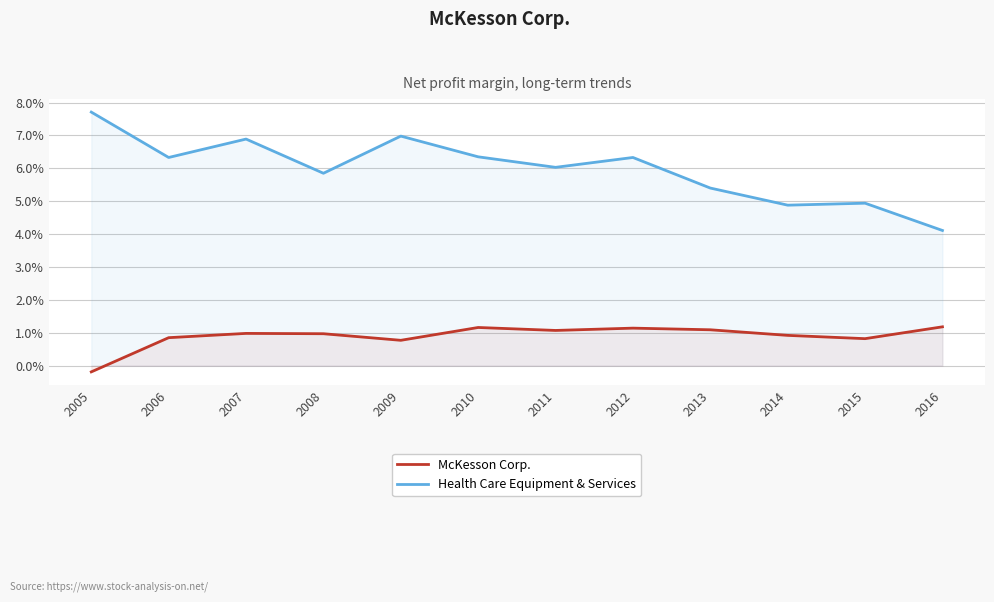

Rank the series at 2016 from highest to lowest value.

Health Care Equipment & Services, McKesson Corp.